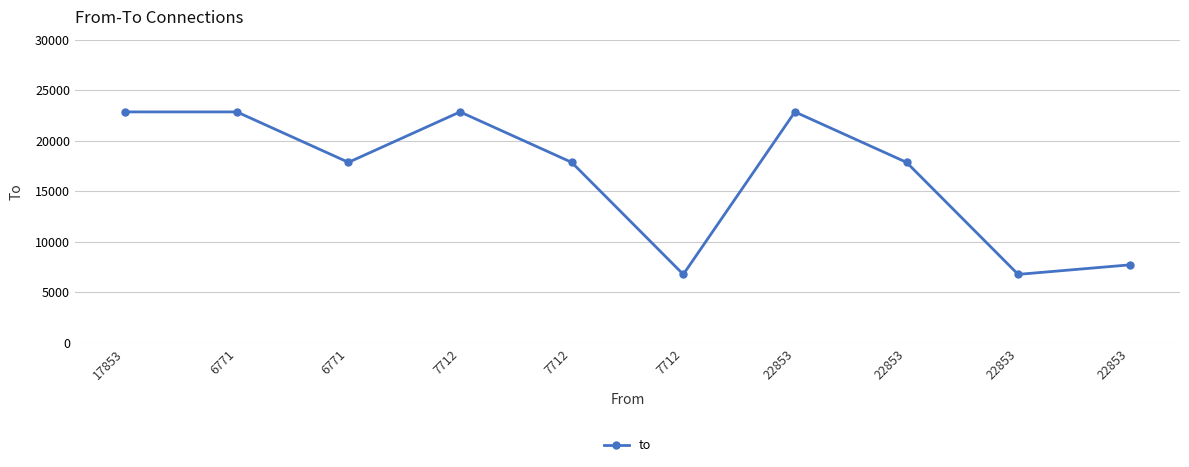

Is this an area chart (filled region under the line)?

No